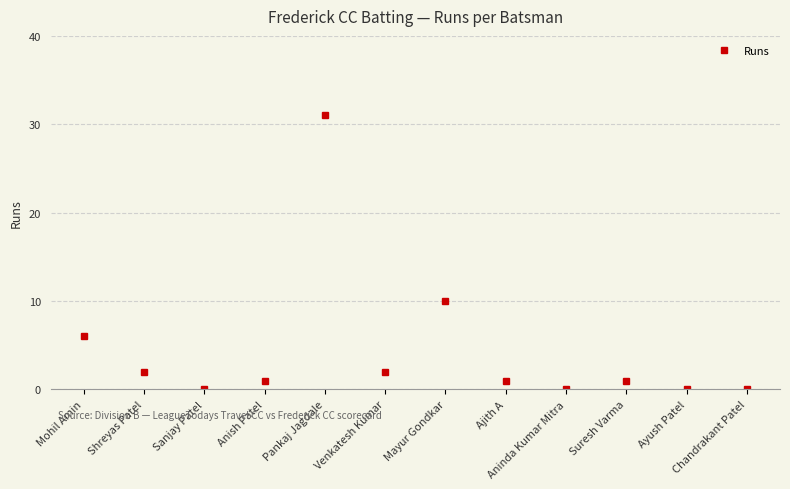

Which has a higher value, Chandrakant Patel or Shreyas Patel?

Shreyas Patel